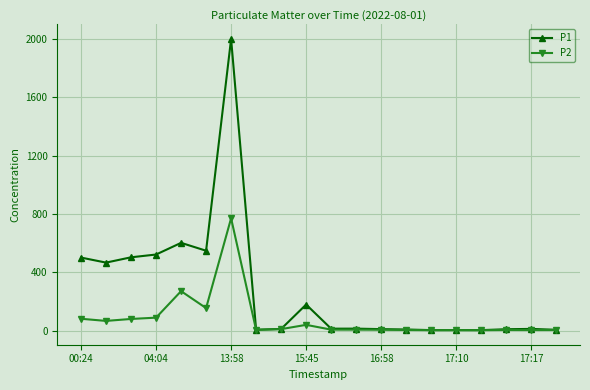

What is the value of the P2 point at the 4th from the left?

89.3